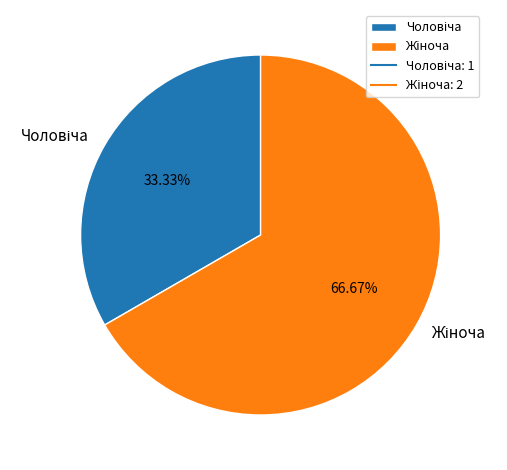

Is there a majority slice in this chart?

Yes